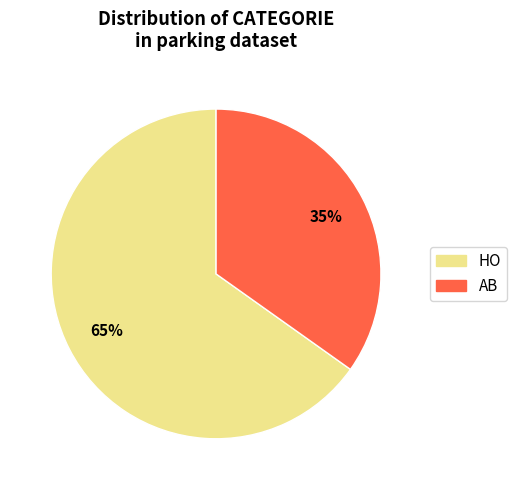

Does any single category account for the majority?

Yes